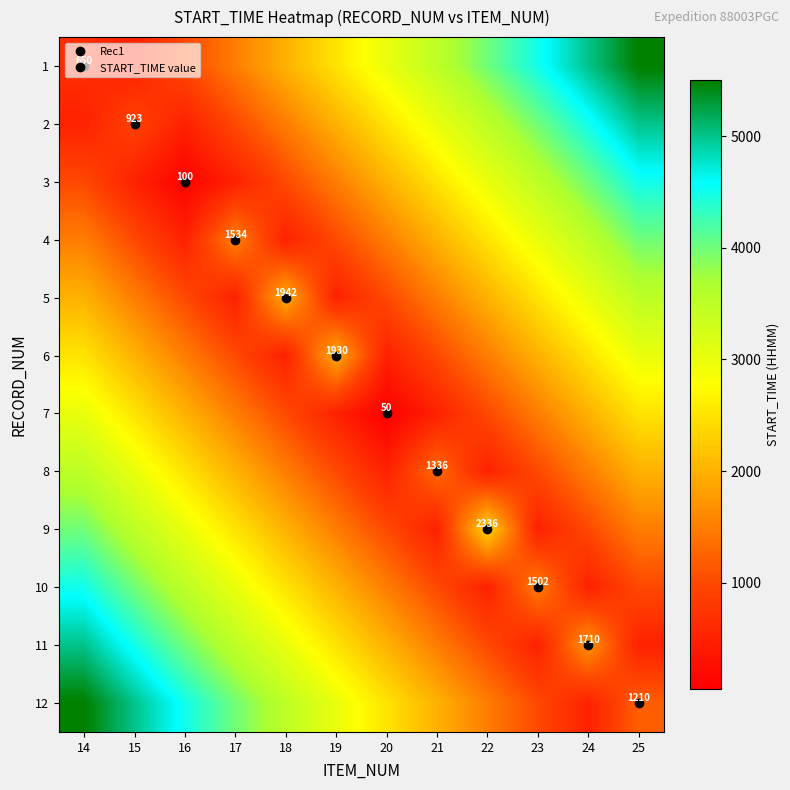

What is the average value of the 12 series?

2851